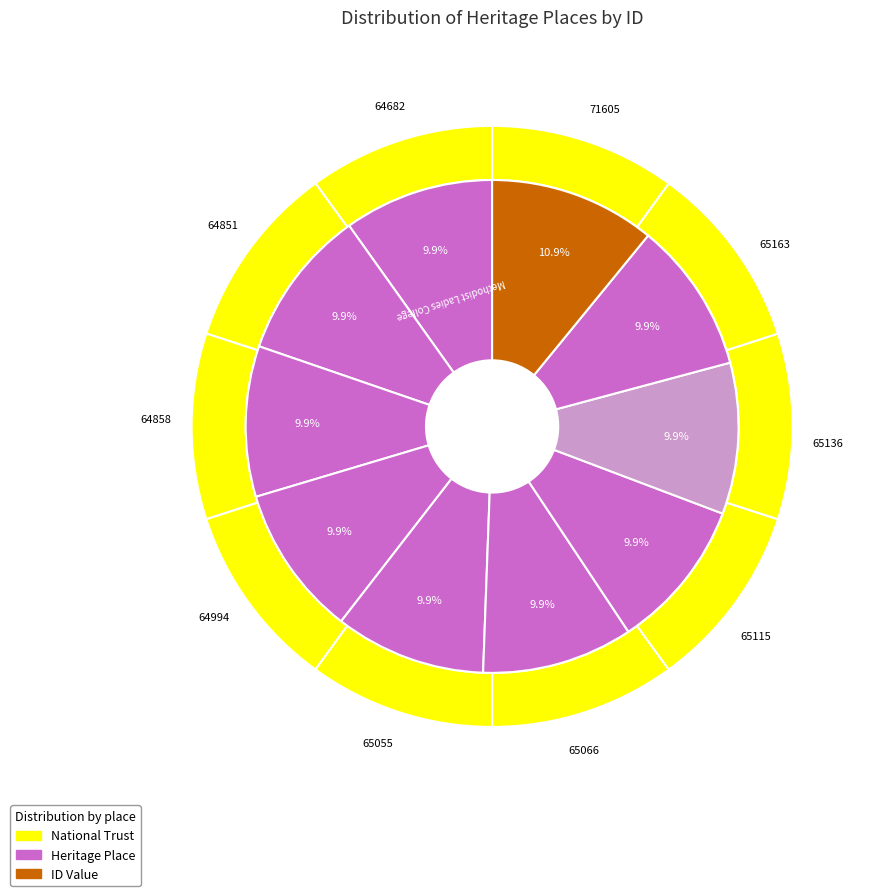

Does Scotch College account for over 50% of the chart?

No